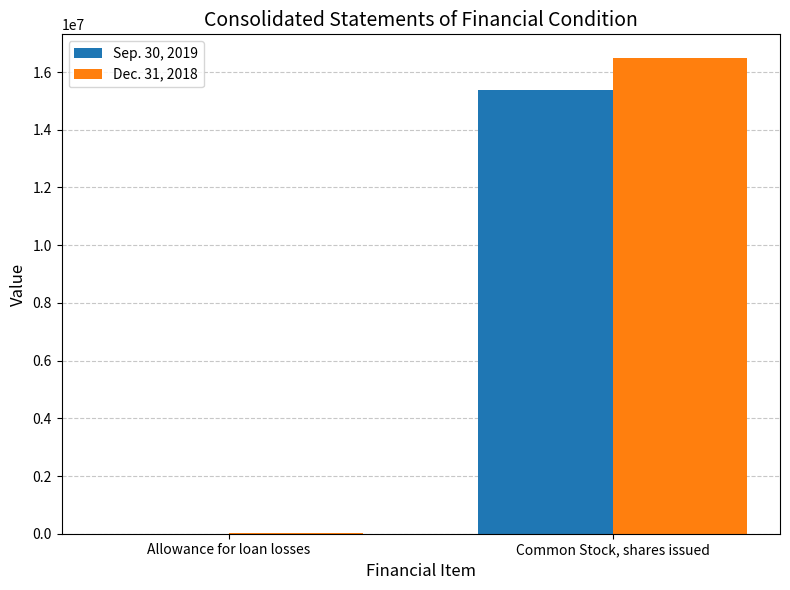

The value of Sep. 30, 2019 at Common Stock, shares issued is 15373964. True or false?

True